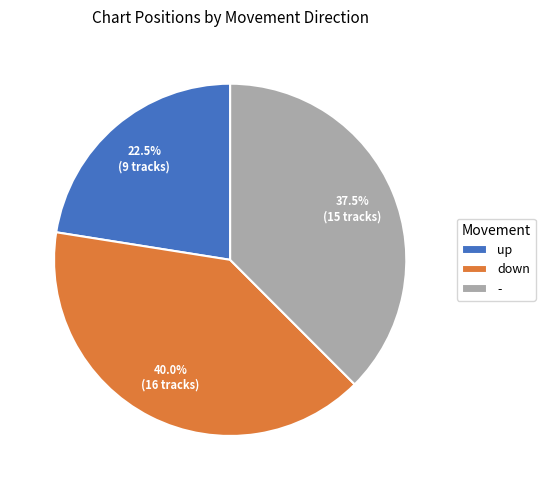

What is the ratio of the value at up to the value at down?

0.6